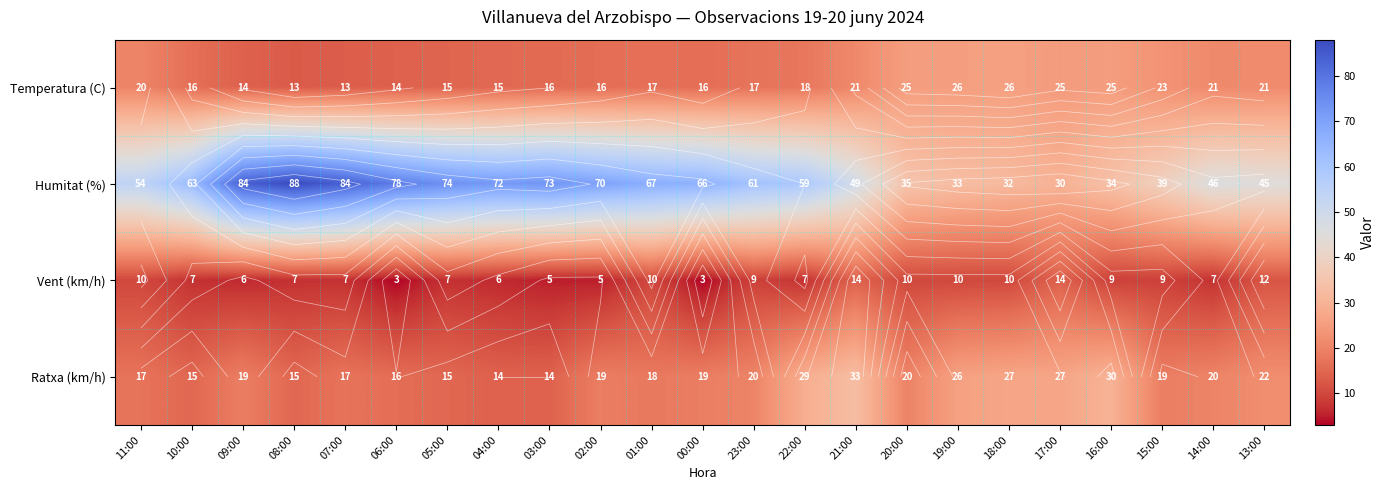

The value of Vent (km/h) at 16:00 is 2.8. True or false?

False